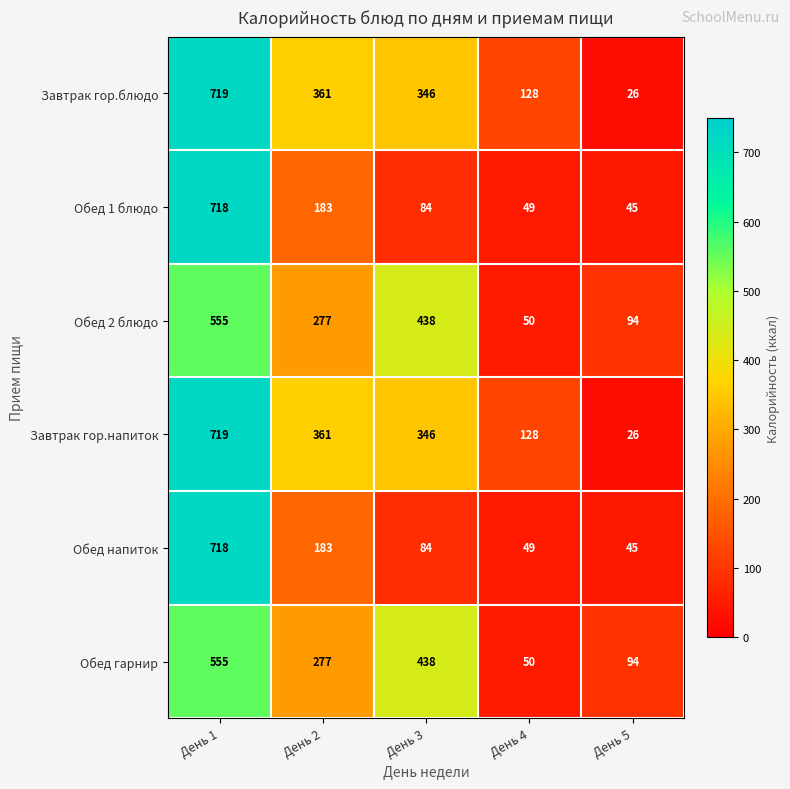

Reading left to right, list all the values displayed in this chart.

Завтрак гор.блюдо: 719	361	346	128	26
Обед 1 блюдо: 718	183	84	49	45
Обед 2 блюдо: 555	277	438	50	94
Завтрак гор.напиток: 719	361	346	128	26
Обед напиток: 718	183	84	49	45
Обед гарнир: 555	277	438	50	94